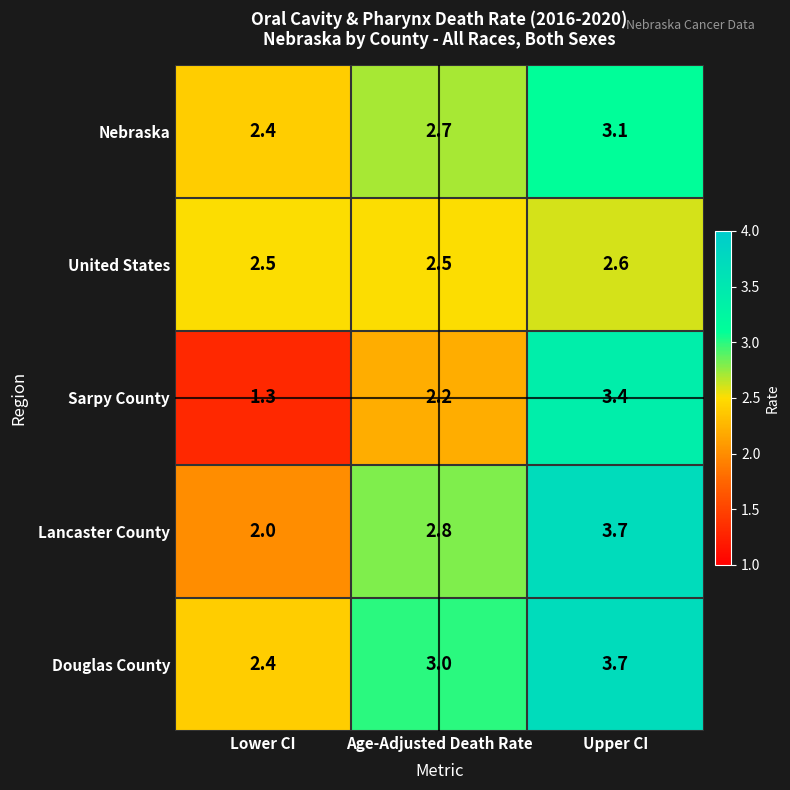

Is it true that Nebraska equals 1.5 at Age-Adjusted Death Rate?

False